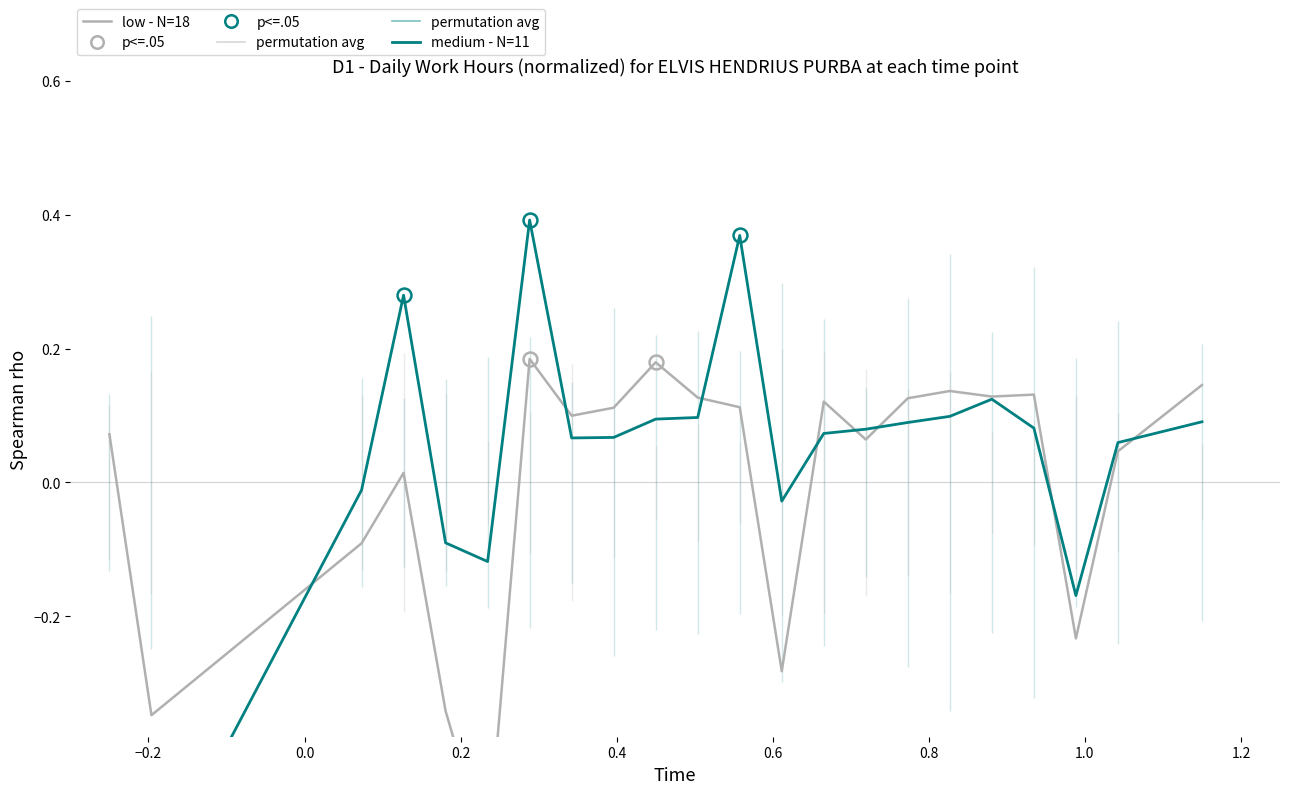

After their last crossing, which series has the higher values: medium - N=11 or low - N=18?

low - N=18